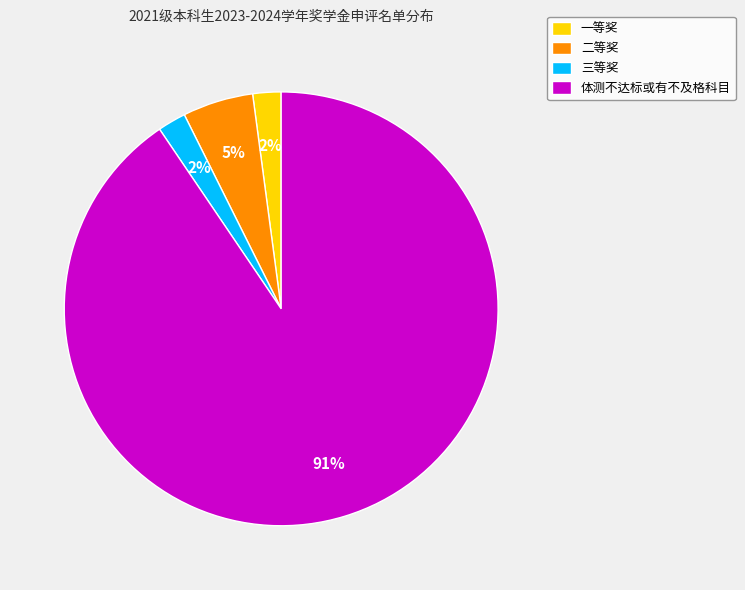

To the nearest percent, what portion does 三等奖 represent?

2%